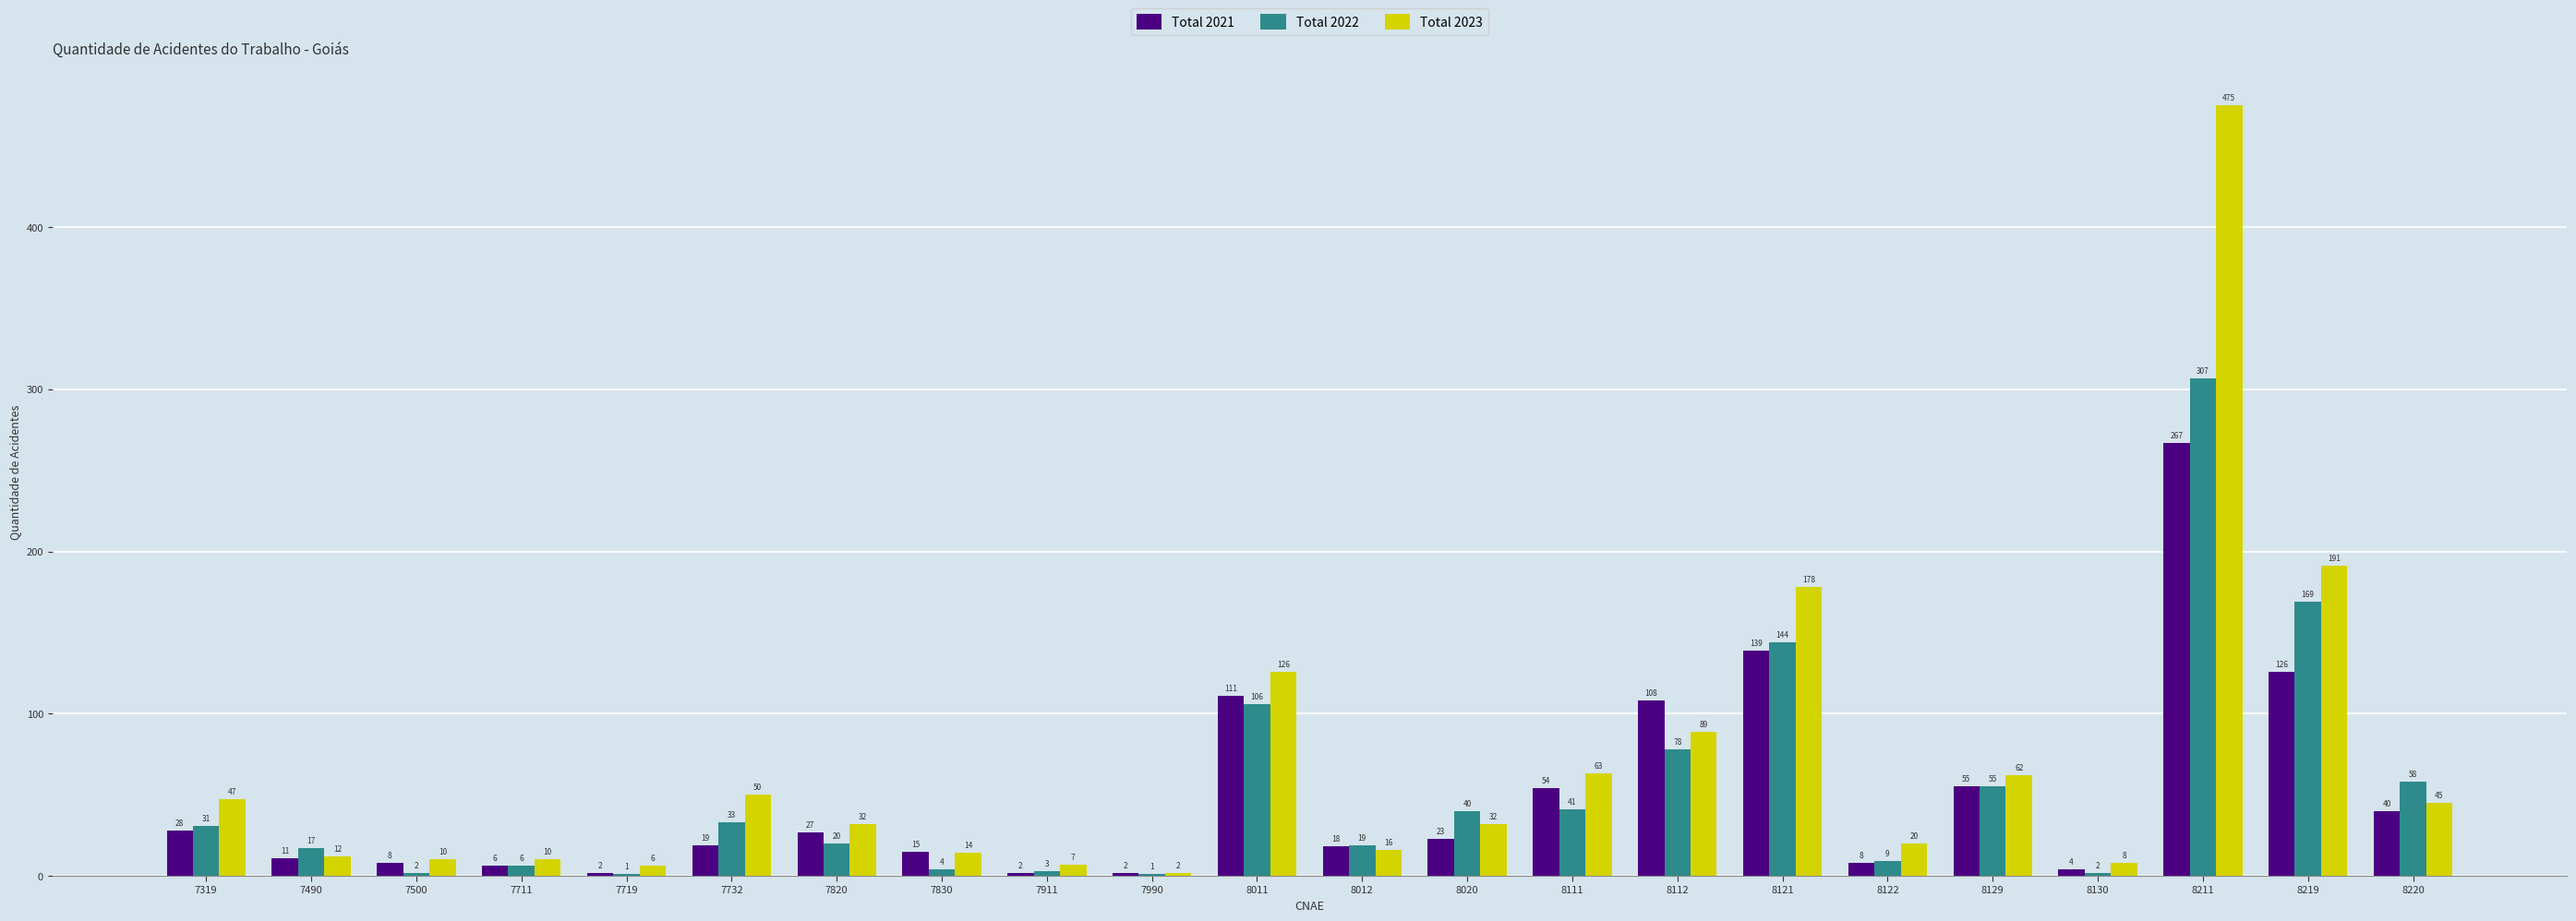

Is it true that Total 2022 equals 22 at 8020?

False